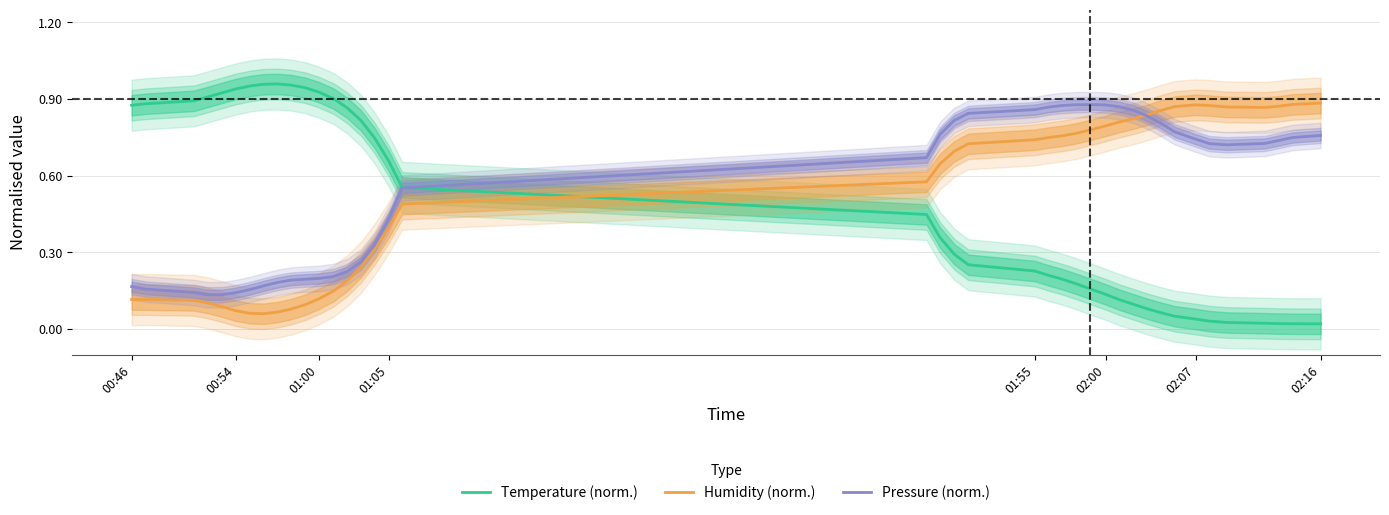

What are all the series names shown in the legend?

Temperature (norm.), Humidity (norm.), Pressure (norm.)